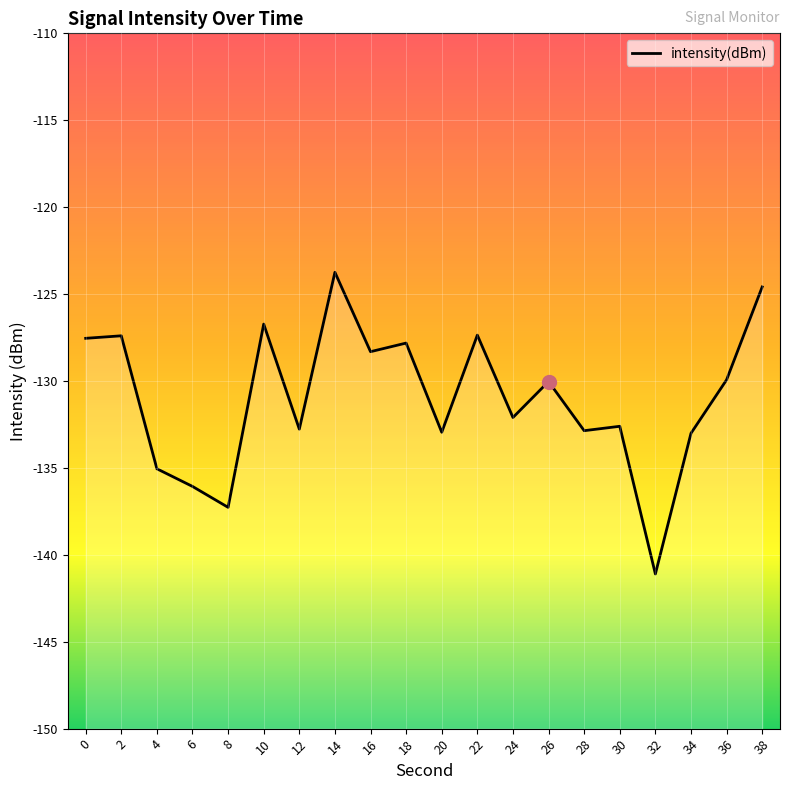

Does the chart display data point markers on the line(s)?

No